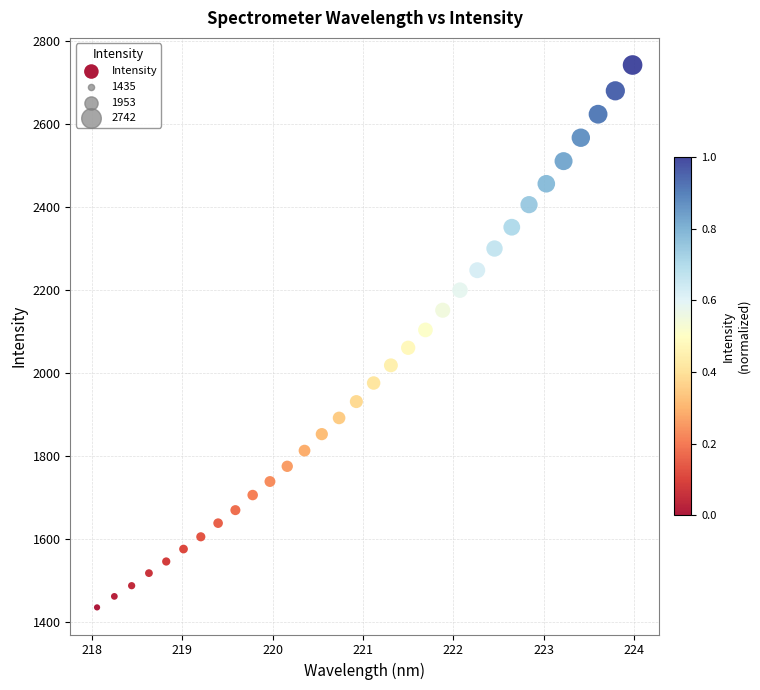

What is the range of X values (max minus min)?

5.9